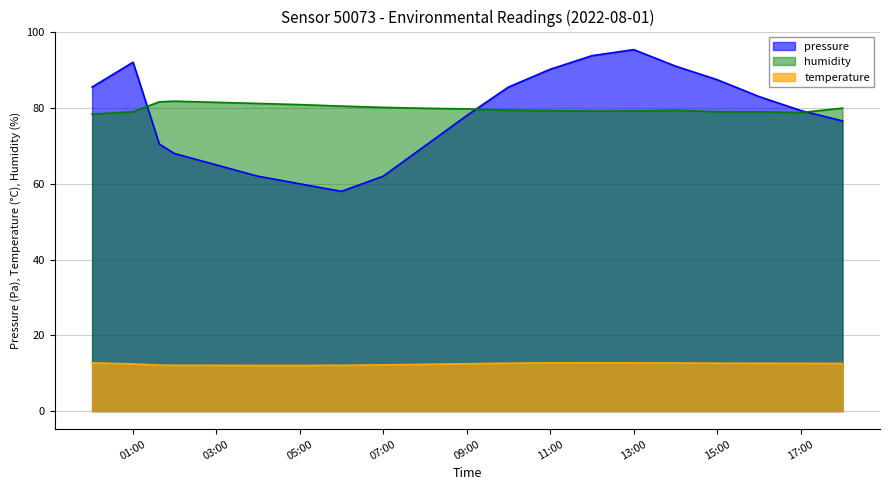

How many interior local valleys does the pressure series have?

1